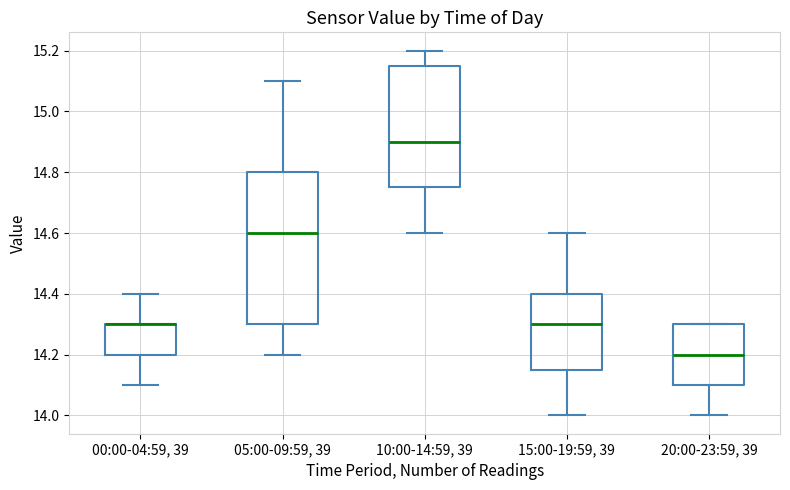

Reading left to right, transcribe this box plot: for each box, give where its median line is, the range the box spans, and where its two whiskers end, as read against the y-axis. The values are not printed on the chart, so give them approximately, as read against the axis.

00:00-04:59, 39: median 14.30 (drawn on the box's upper edge), box 14.20 to 14.30, whiskers 14.10 to 14.40
05:00-09:59, 39: median 14.60, box 14.30 to 14.80, whiskers 14.20 to 15.10
10:00-14:59, 39: median 14.90, box 14.76 to 15.16, whiskers 14.60 to 15.20
15:00-19:59, 39: median 14.30, box 14.16 to 14.40, whiskers 14.00 to 14.60
20:00-23:59, 39: median 14.20, box 14.10 to 14.30, whiskers 14.00 to 14.30